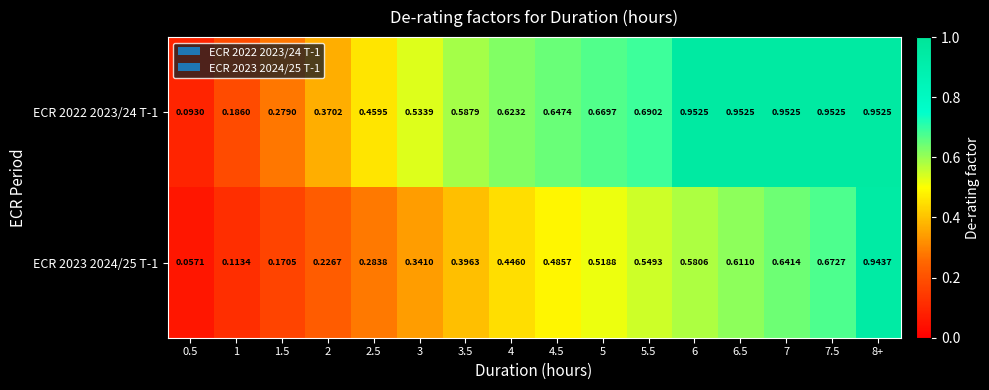

Is the value of ECR 2022 2023/24 T-1 at 5 greater than the value of ECR 2023 2024/25 T-1 at 3.5?

Yes